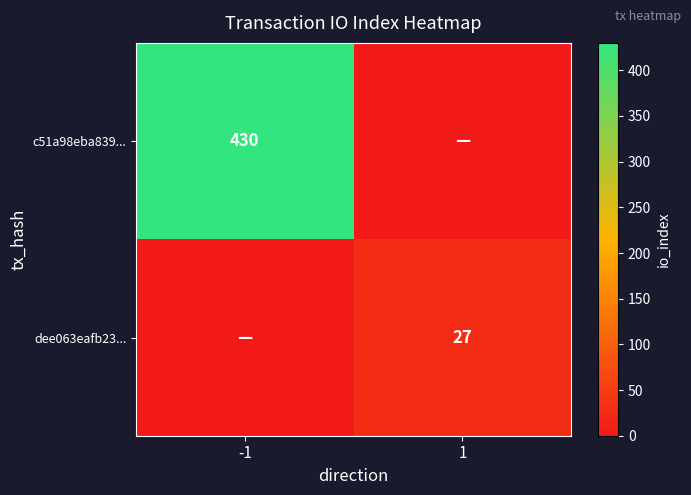

The value of c51a98eba839... at -1 is 726. True or false?

False